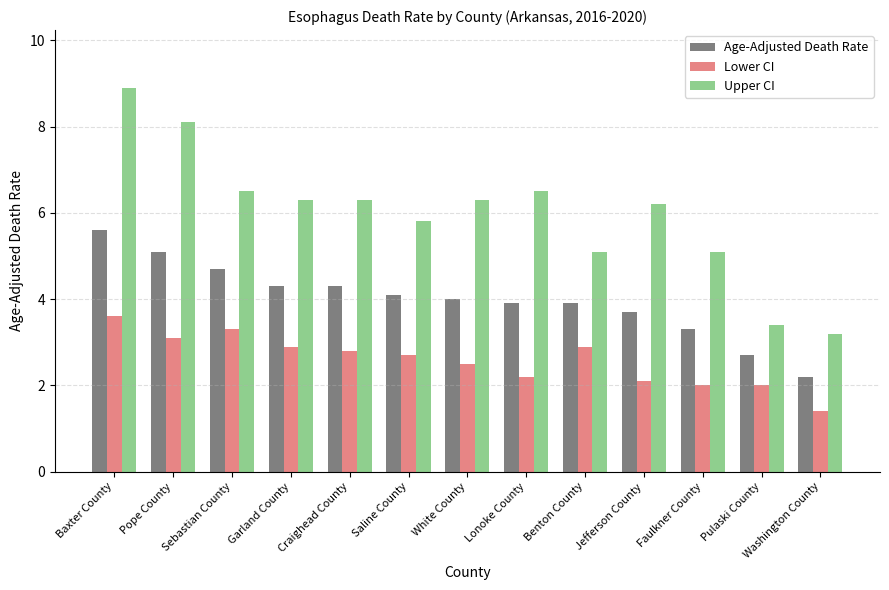

What is the label of the 9th bar from the right?

Craighead County